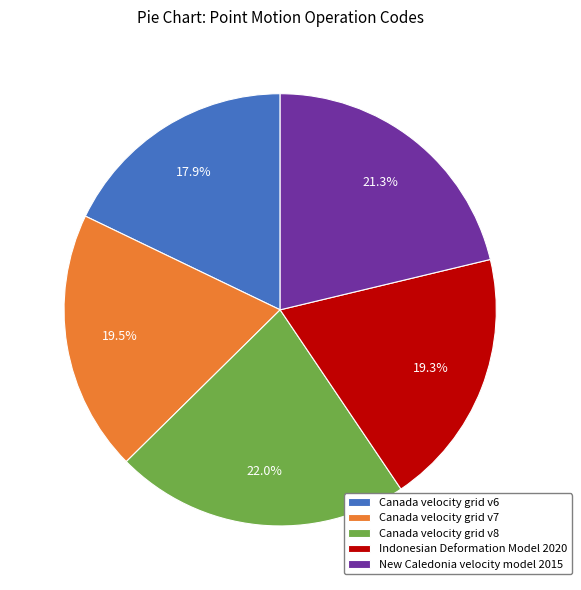

Do Canada velocity grid v6 and Canada velocity grid v7 together represent more than half of the pie?

No